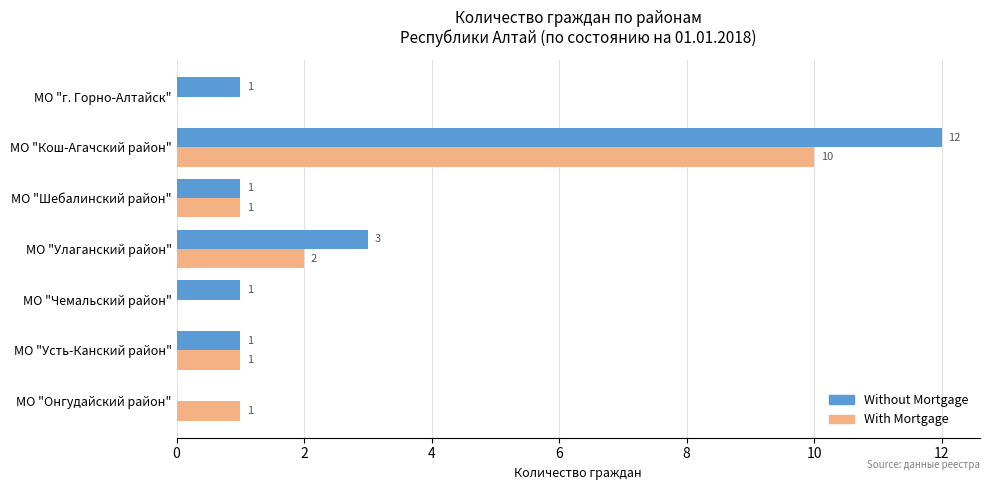

What is the maximum value shown in the chart?

12